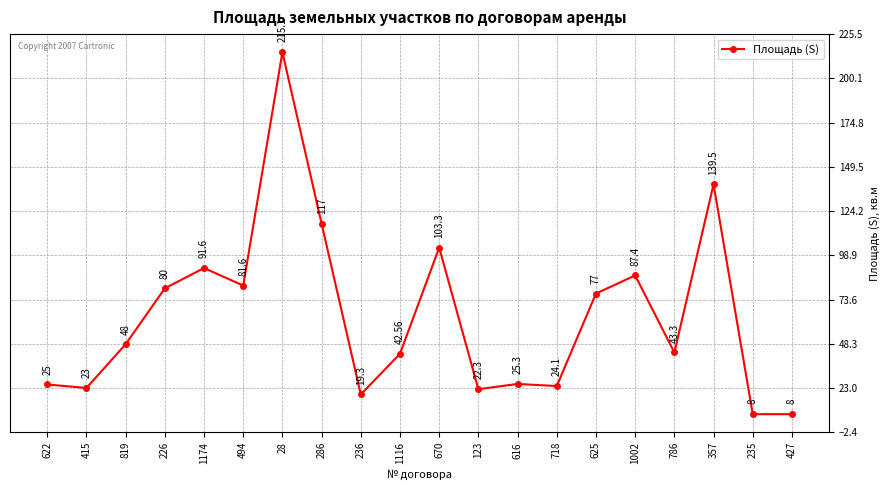

What is the difference between the second highest and second lowest values?

131.5